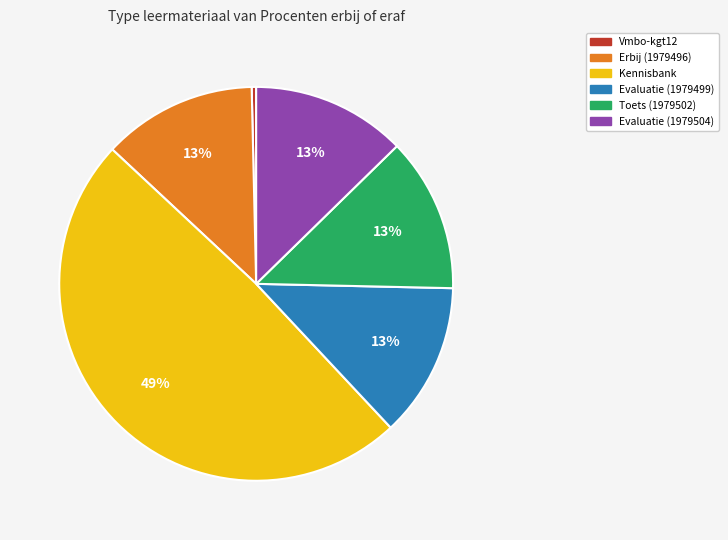

To the nearest percent, what is the average slice percentage?

17%